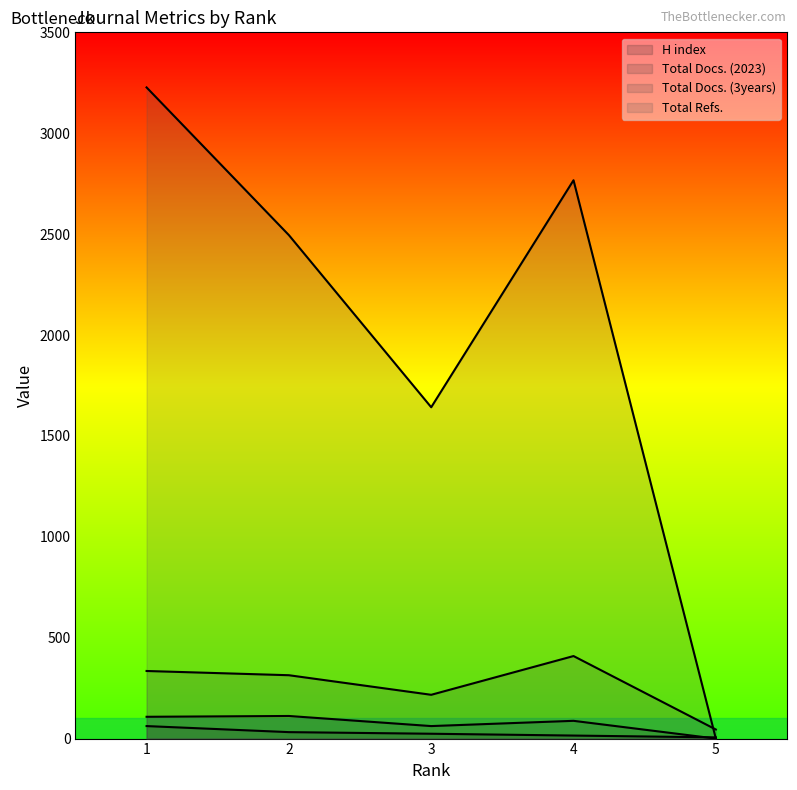

Reading left to right, transcribe all the data shown in this chart.

H index: 1=62	2=32	3=24	4=15	5=6
Total Docs. (2023): 1=108	2=112	3=62	4=88	5=0
Total Docs. (3years): 1=335	2=314	3=217	4=409	5=45
Total Refs.: 1=3227	2=2495	3=1642	4=2767	5=0